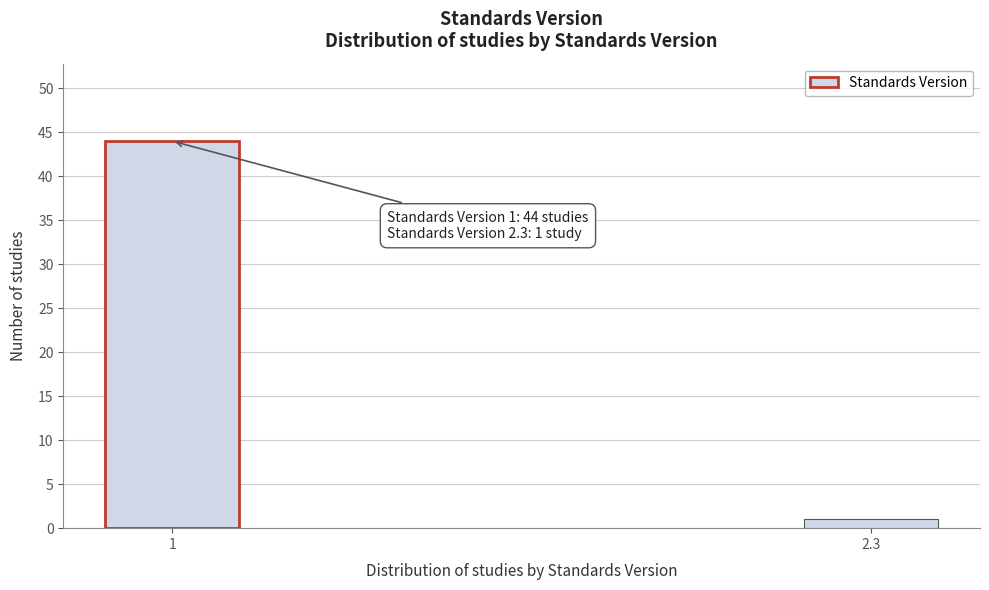

Reading left to right, transcribe all the data shown in this chart.

44	1